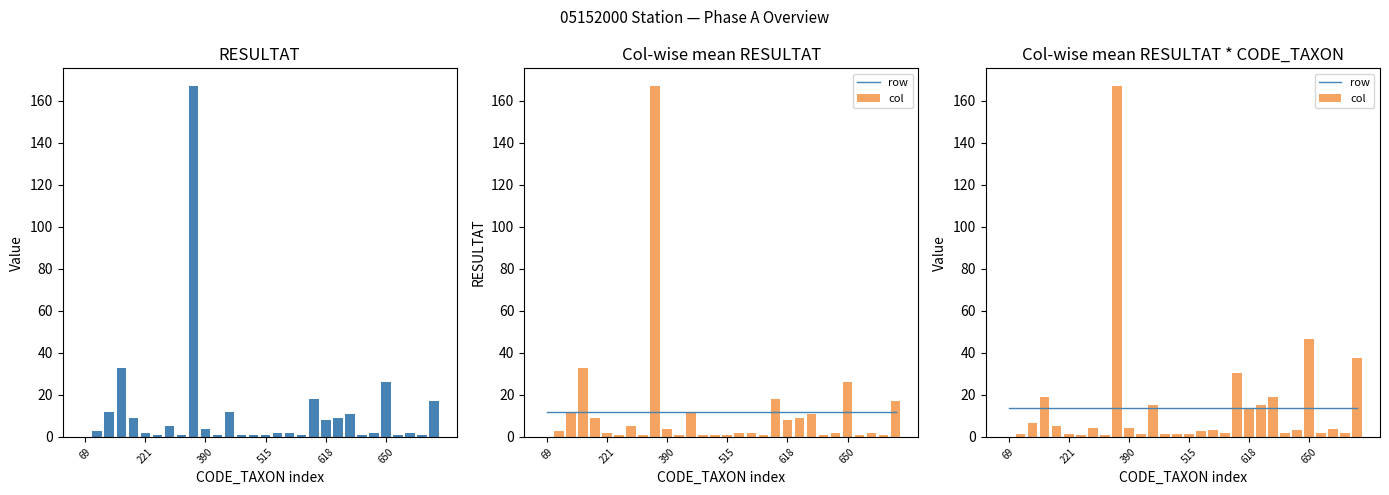

What position from the left is 24?

25